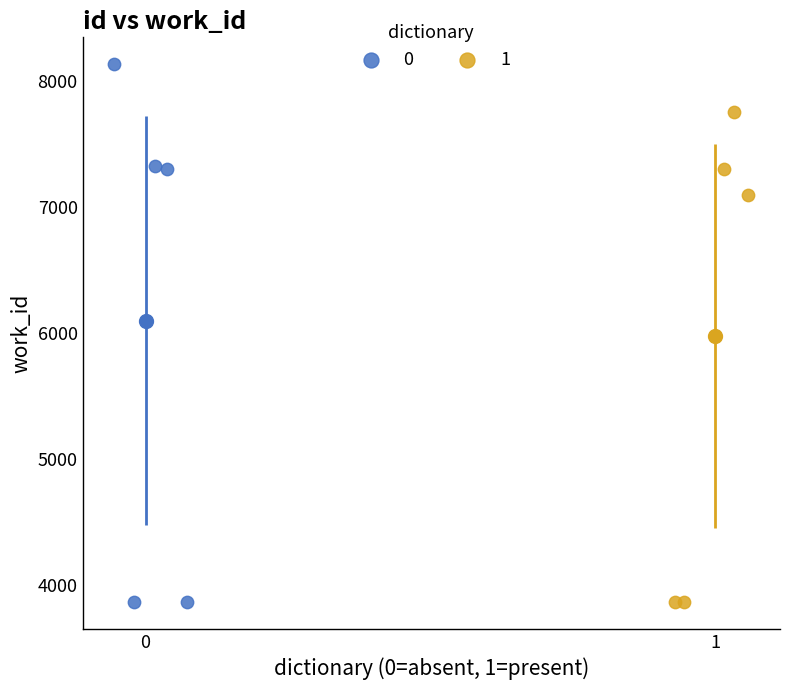

What are all the series names shown in the legend?

0, 1